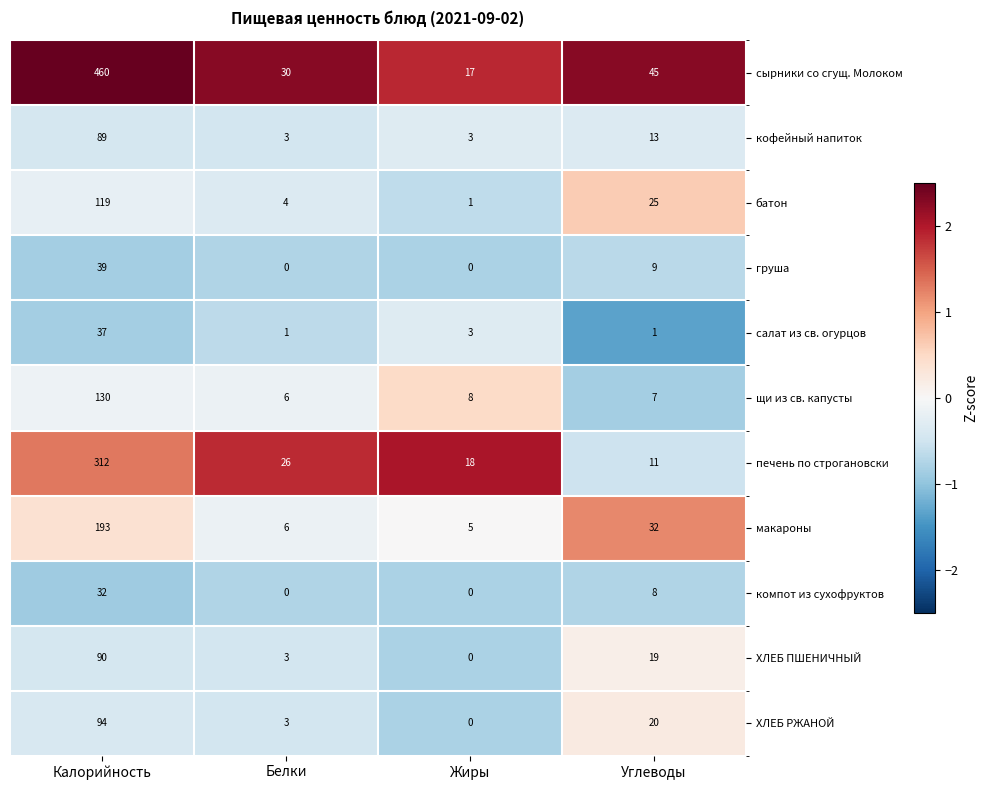

Where is батон nearest to the value 60?

Углеводы